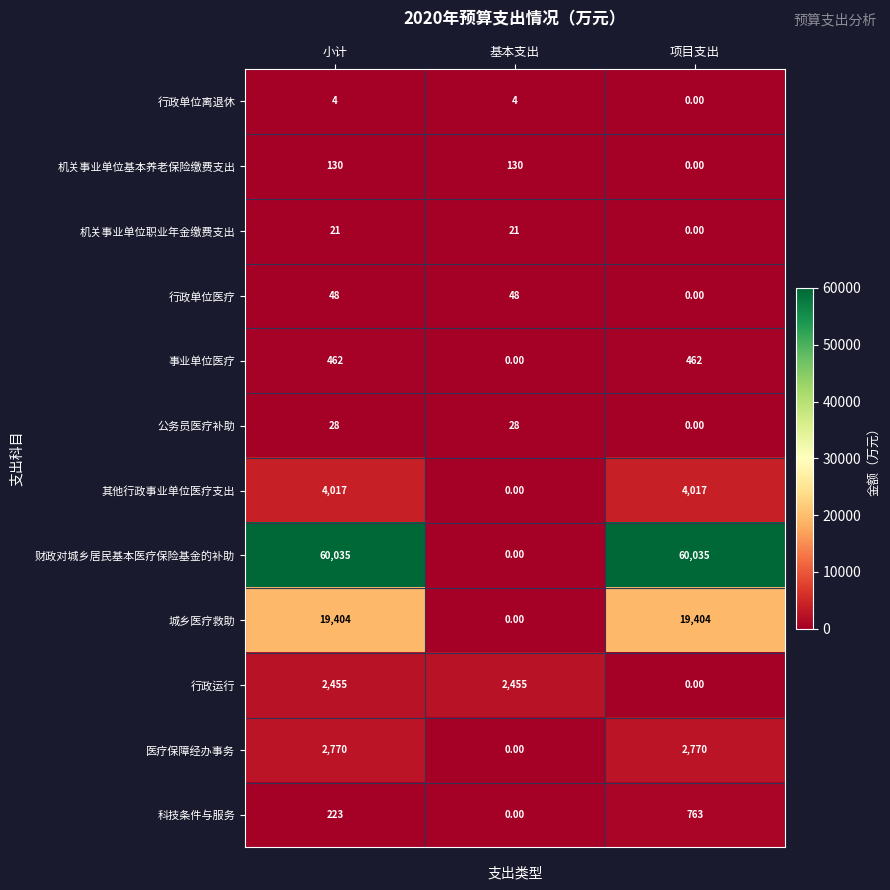

What is the greatest value displayed?

60035